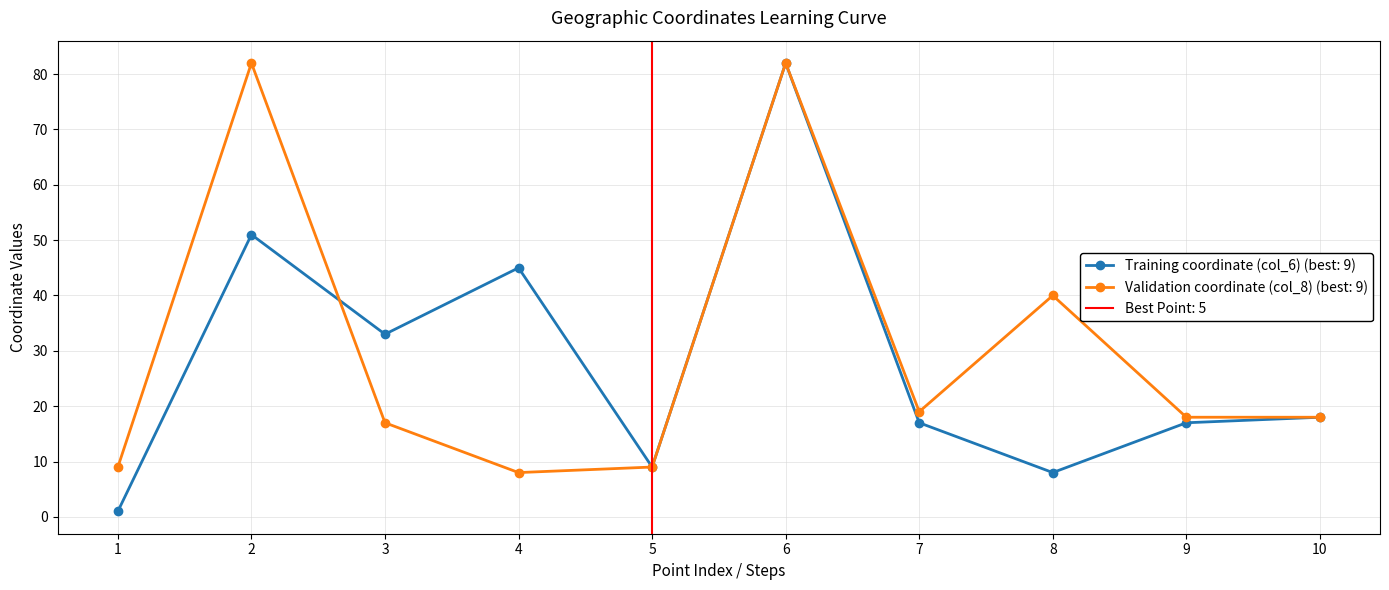

What is the value of the Validation coordinate (col_8) point at the 4th from the left?

8